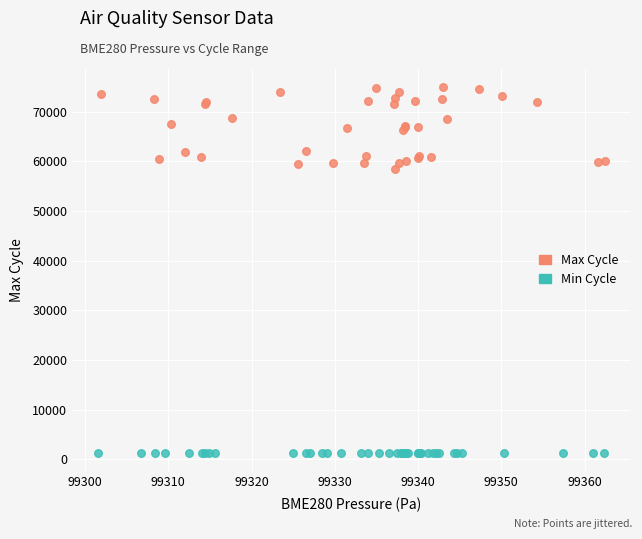

Which series has the largest Y range (max minus min)?

Max Cycle